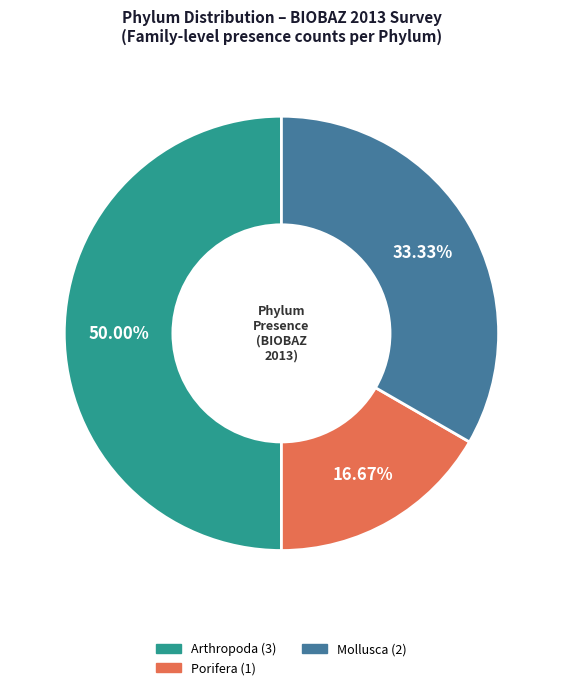

How many slices are in this pie chart?

3